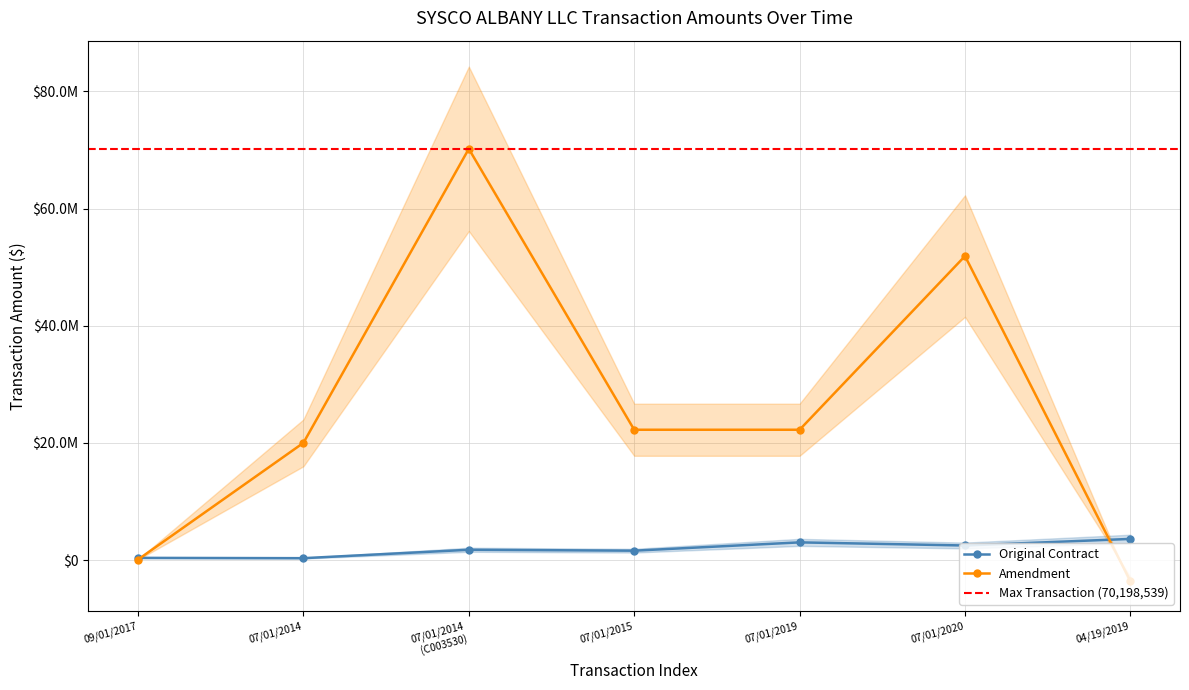

Which category has the highest value across all series?

07/01/2014 (C003530)